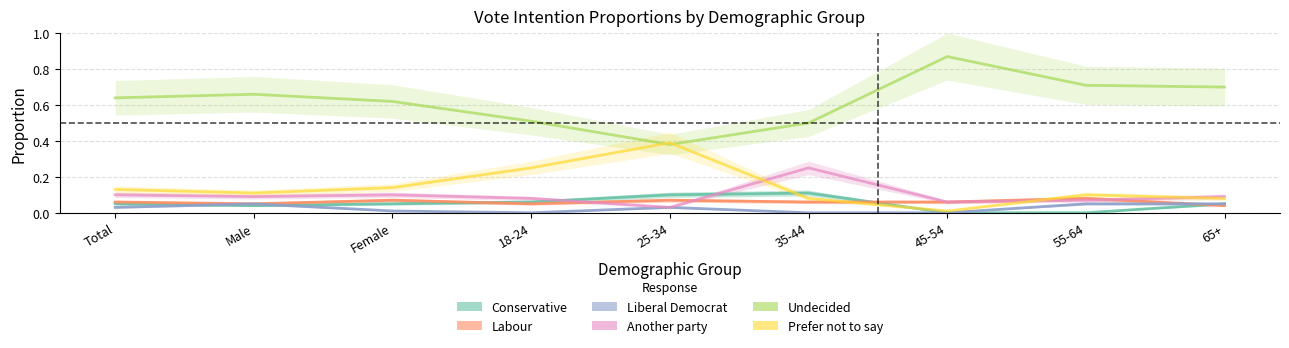

Where do Undecided and Prefer not to say first cross each other?

18-24 and 25-34